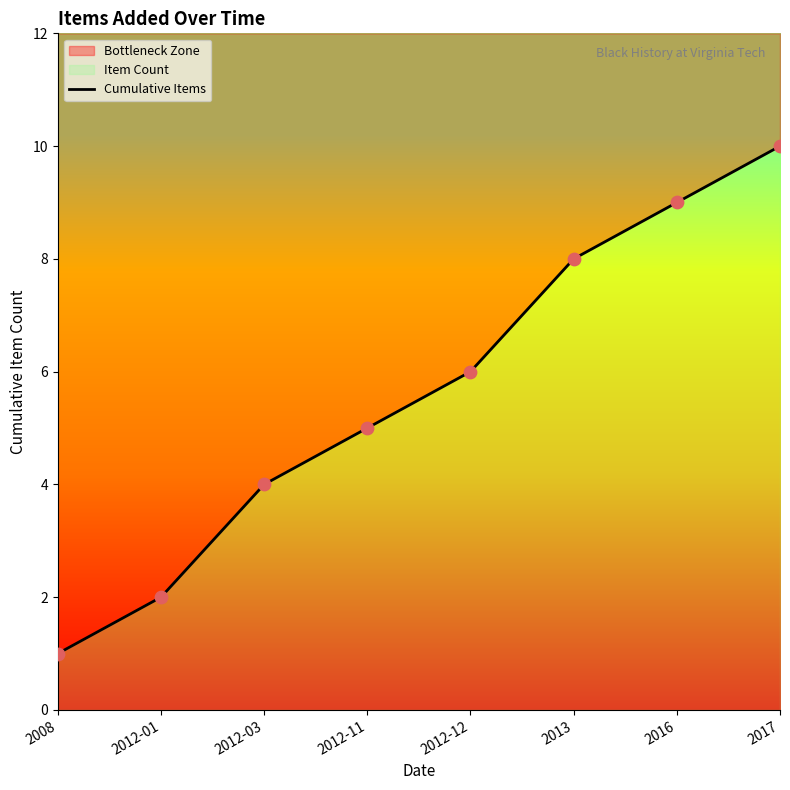

Between 2012-01 and 2017, which is larger?

2017